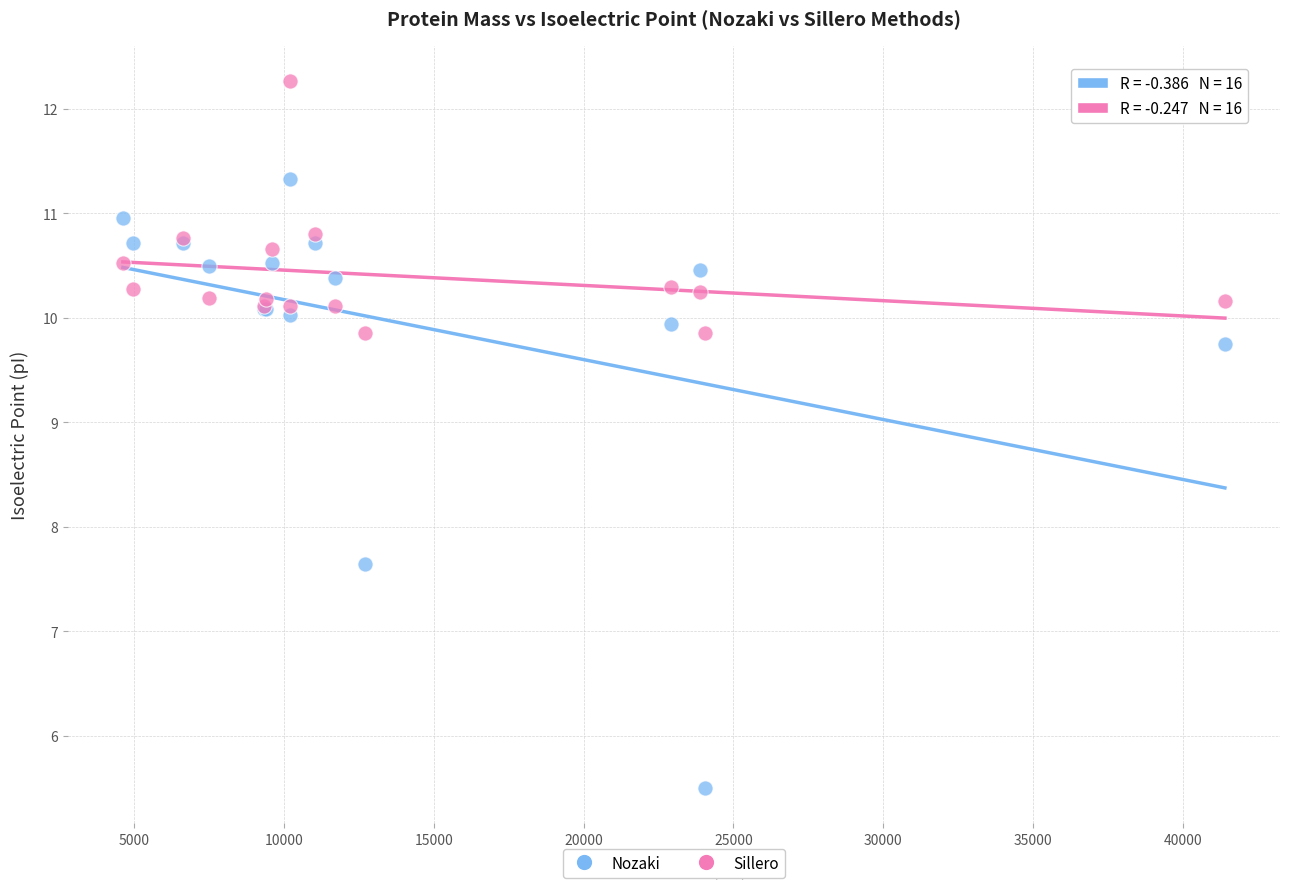

Which series reaches the minimum Y coordinate?

Nozaki